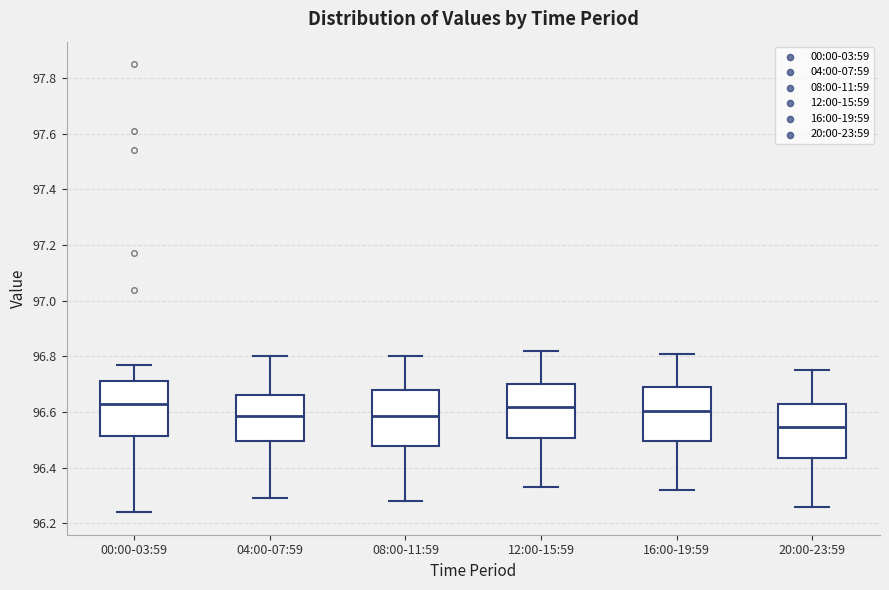

Reading left to right, read every box against the y-axis: the position of its median line, the range the box covers, and the ends of its whiskers. The values are not printed on the chart, so give them approximately, as read against the axis.

00:00-03:59: median 96.64, box 96.52 to 96.72, whiskers 96.24 to 96.78
04:00-07:59: median 96.58, box 96.50 to 96.66, whiskers 96.30 to 96.80
08:00-11:59: median 96.58, box 96.48 to 96.68, whiskers 96.28 to 96.80
12:00-15:59: median 96.62, box 96.50 to 96.70, whiskers 96.34 to 96.82
16:00-19:59: median 96.60, box 96.50 to 96.70, whiskers 96.32 to 96.82
20:00-23:59: median 96.54, box 96.44 to 96.64, whiskers 96.26 to 96.76